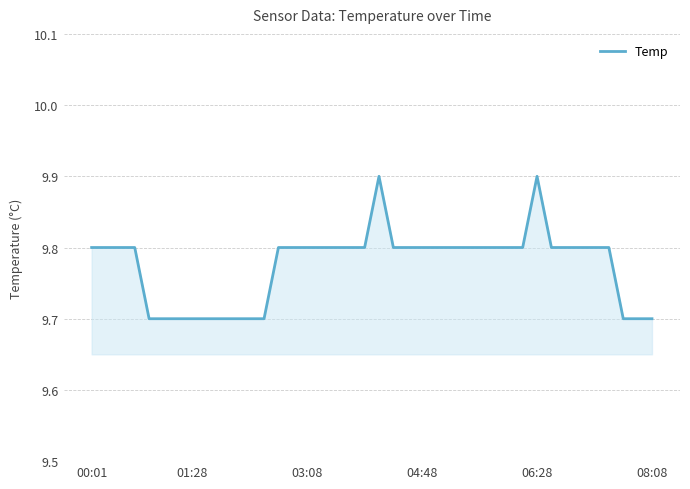

What is the smallest value displayed?

9.7